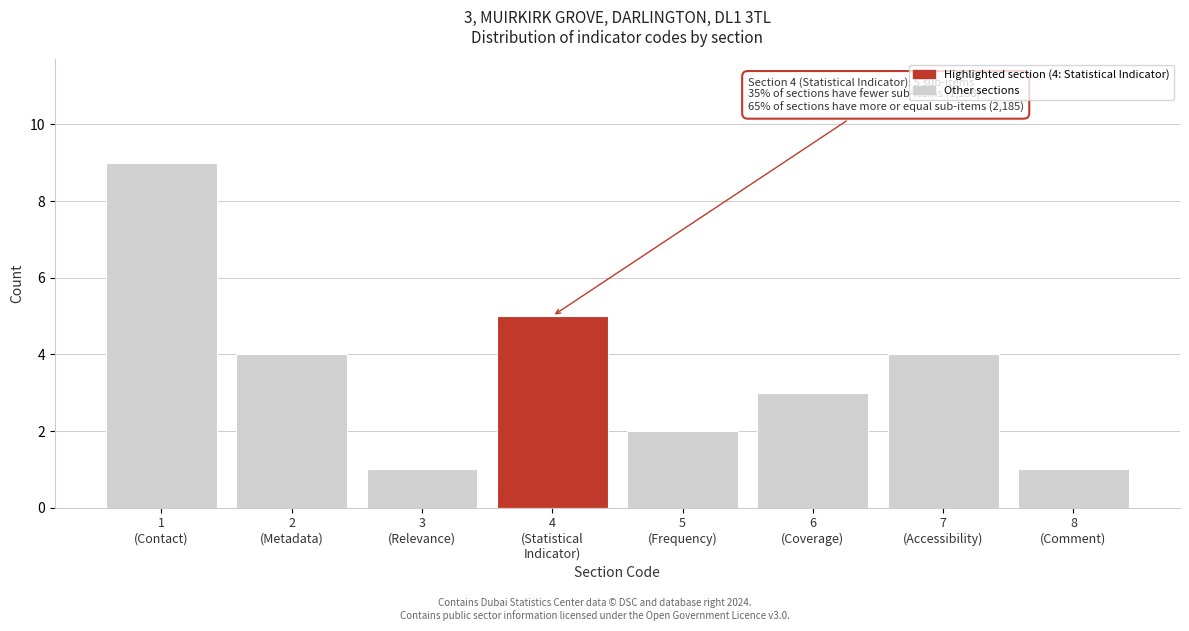

Reading left to right, extract all data points from this chart.

9	4	1	5	2	3	4	1